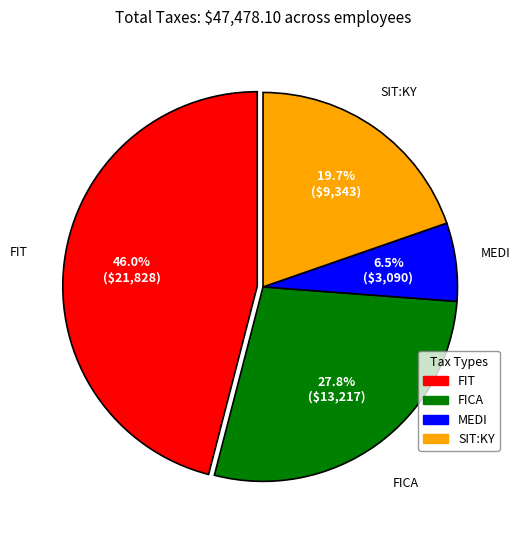

Is there a majority slice in this chart?

No